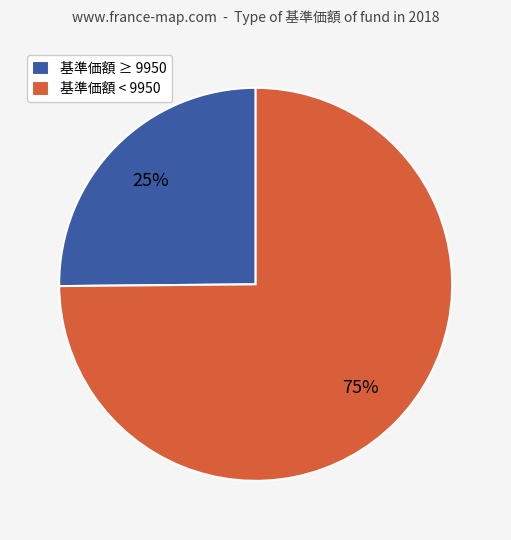

Approximately how many times larger is the value at 基準価額 < 9950 compared to 基準価額 ≥ 9950?

3.0